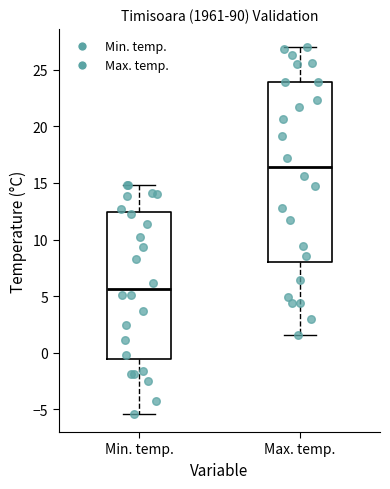

Reading left to right, transcribe this box plot: for each box, give where its median line is, the range the box spans, and where its two whiskers end, as read against the y-axis. The values are not printed on the chart, so give them approximately, as read against the axis.

Min. temp.: median 5.5, box -0.5 to 12.5, whiskers -5.5 to 15.0
Max. temp.: median 16.5, box 8.0 to 24.0, whiskers 1.5 to 27.0